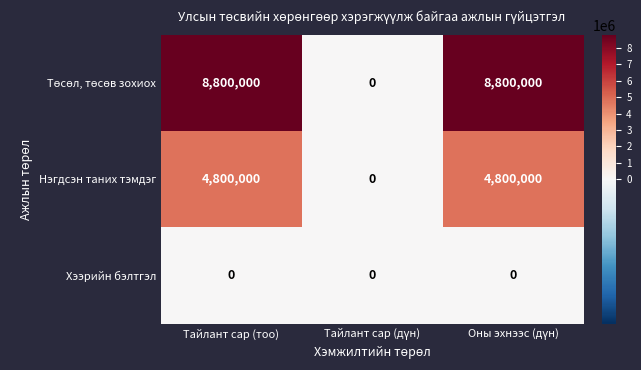

The value of Хээрийн бэлтгэл at Тайлант сар (тоо) is 0. True or false?

True